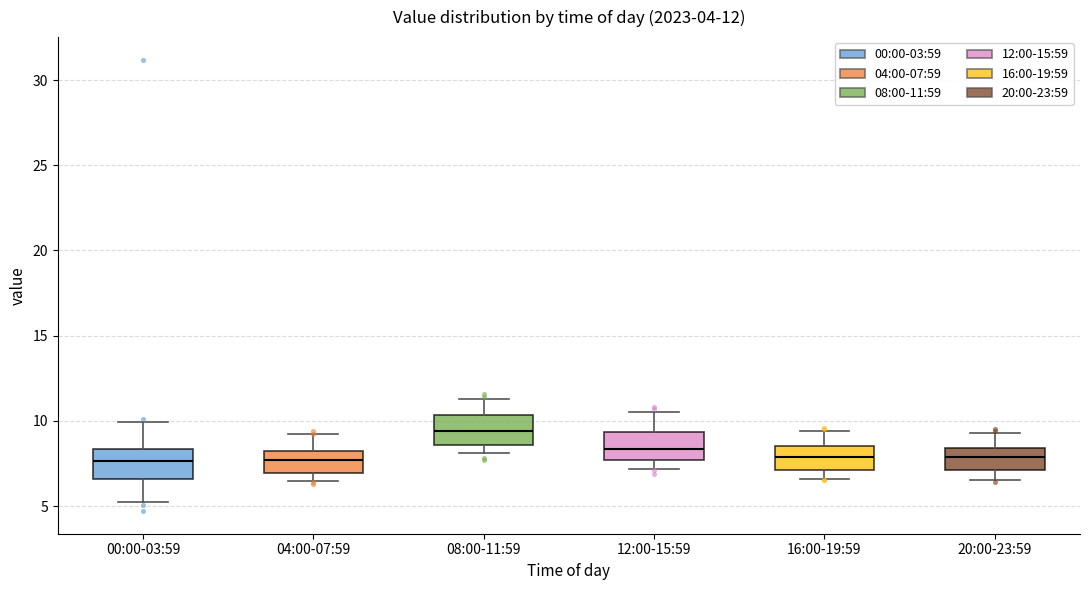

Which box's median line is the highest?

08:00-11:59